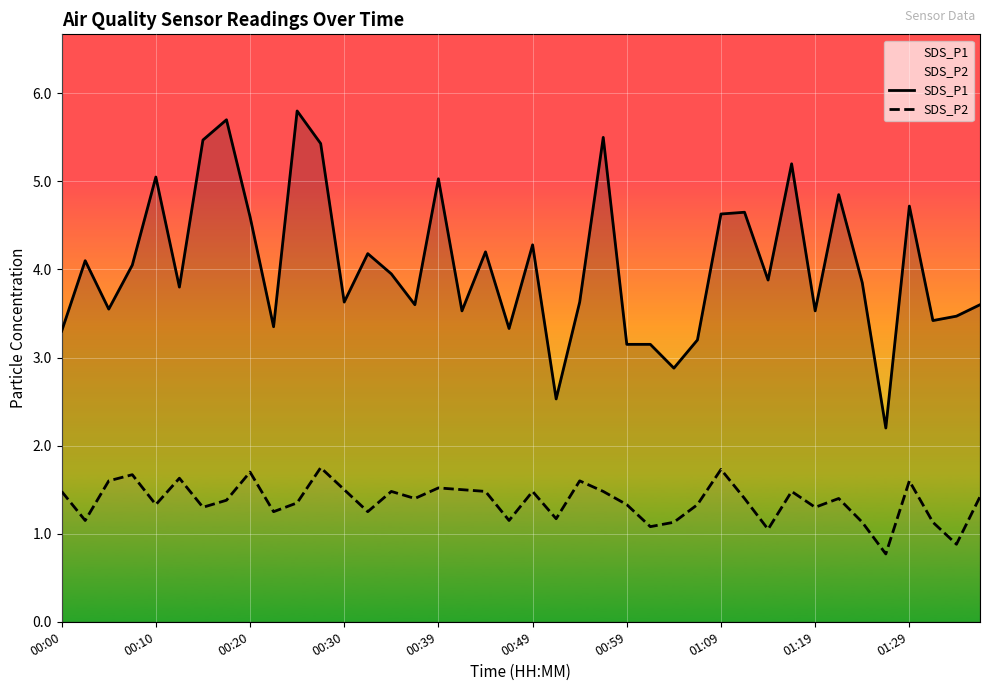

True or false: SDS_P1 and SDS_P2 cross at least once.

False